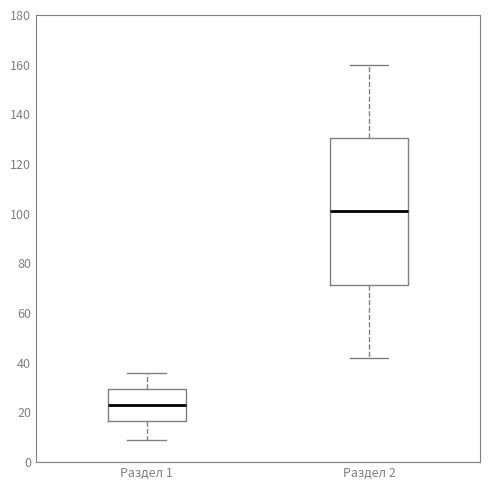

Where does the upper whisker of the box for Раздел 1 end on the y-axis? The values are not printed on the chart, so give them approximately, as read against the axis.

36